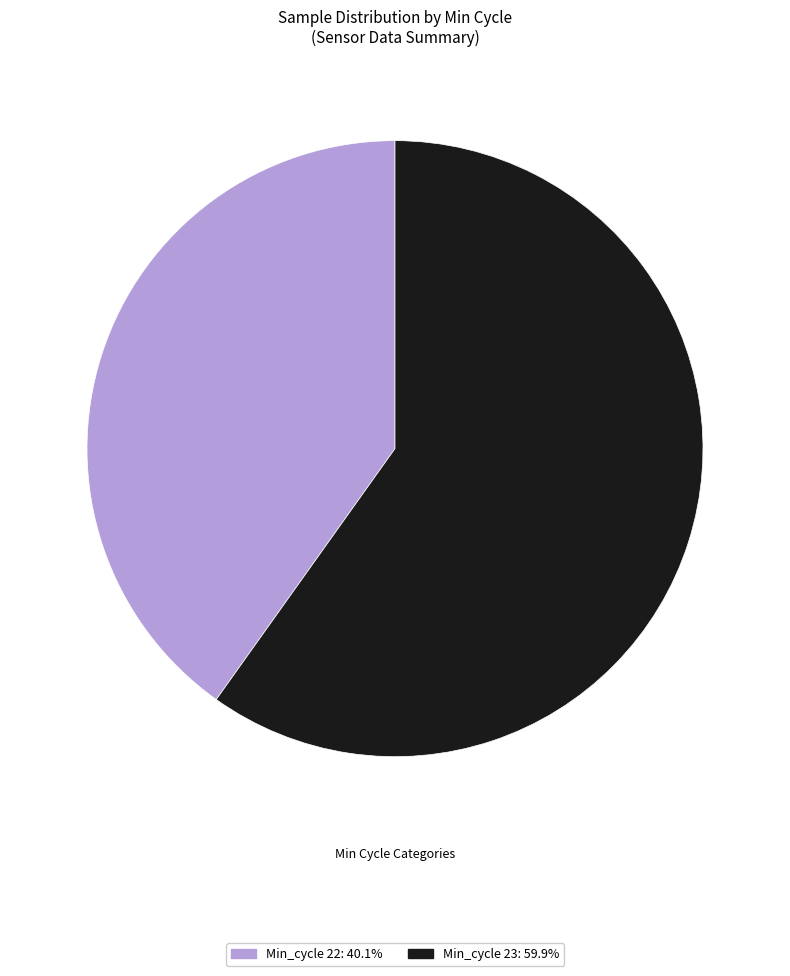

What is the ratio of the value at Min_cycle 22: 40.1% to the value at Min_cycle 23: 59.9%?

0.7